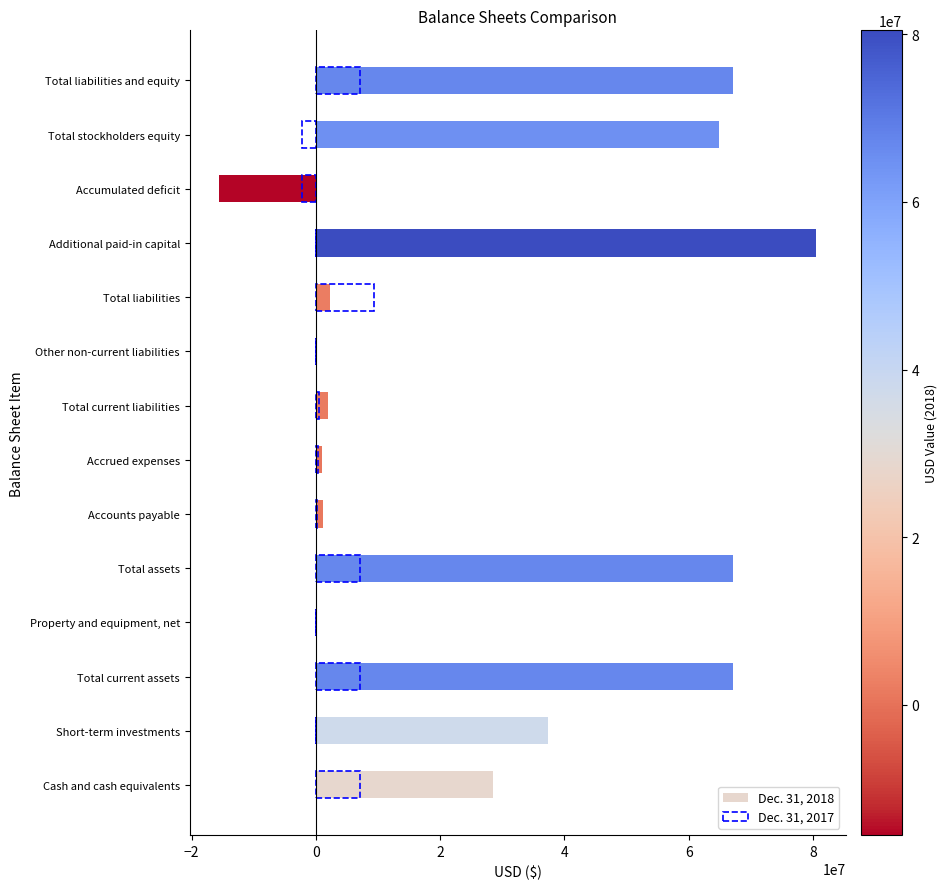

True or false: Dec. 31, 2018 has a value of 35251 at Property and equipment, net.

False